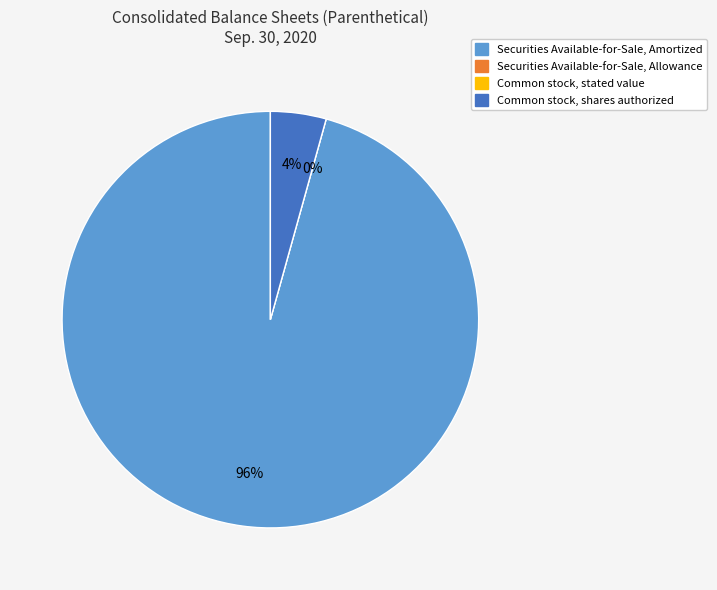

Which category accounts for the majority?

Securities Available-for-Sale, Amortized